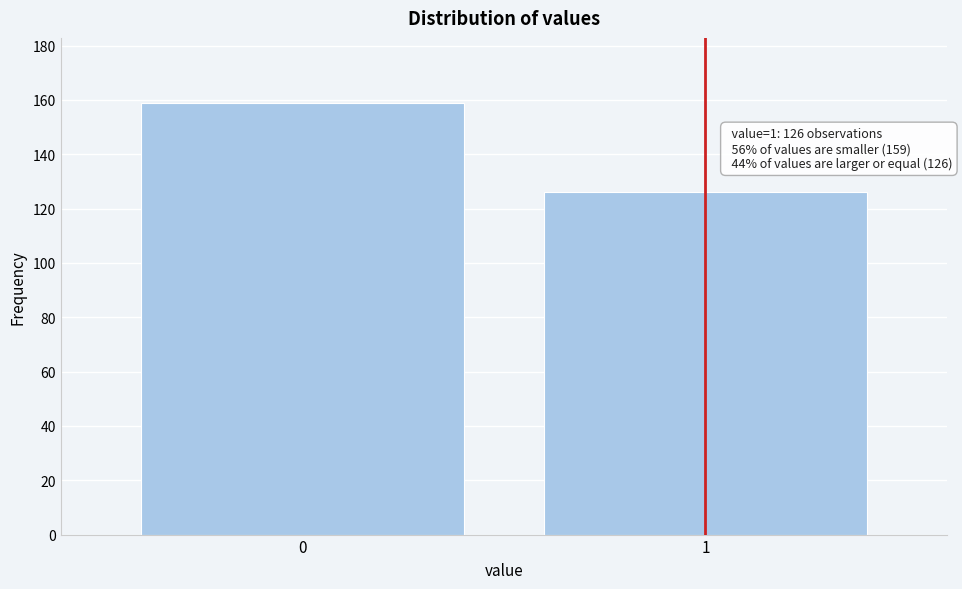

Reading left to right, extract all data points from this chart.

0=159	1=126